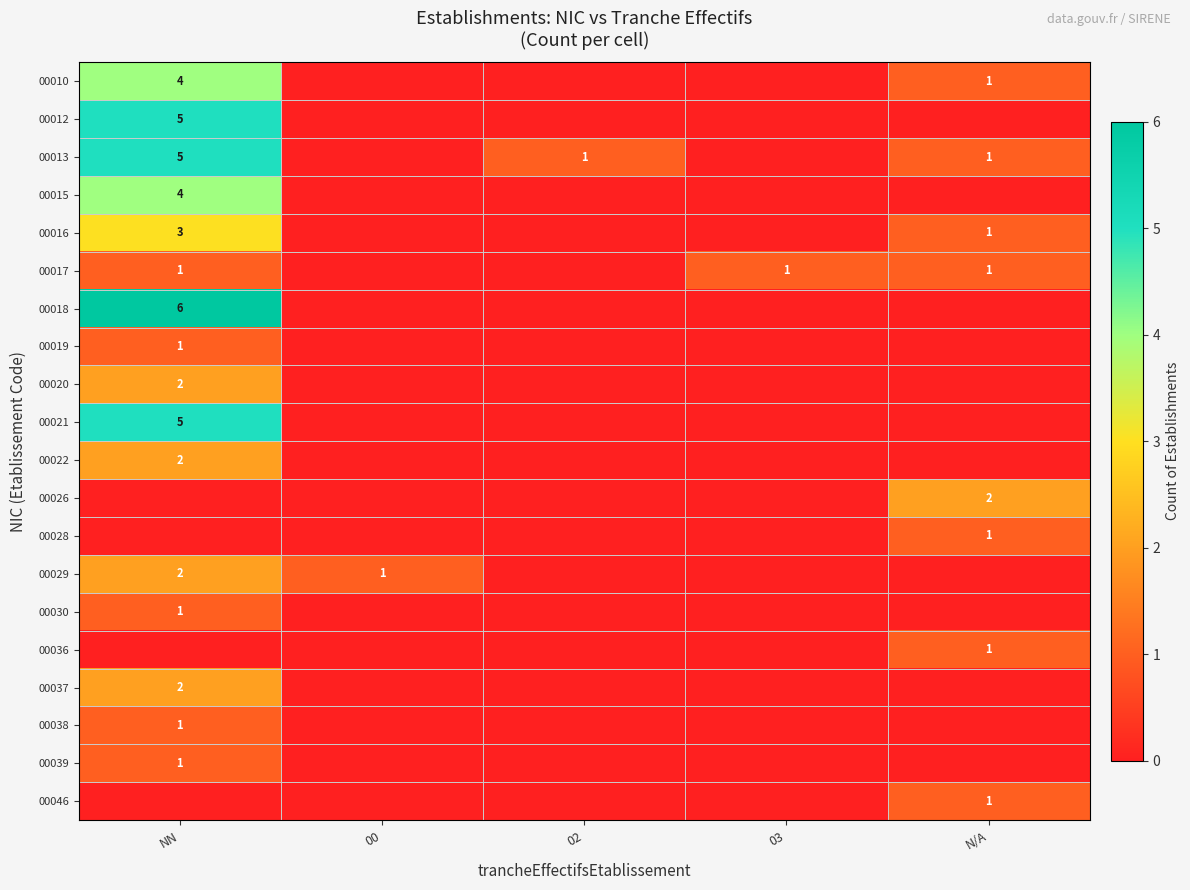

What is the greatest value displayed?

6